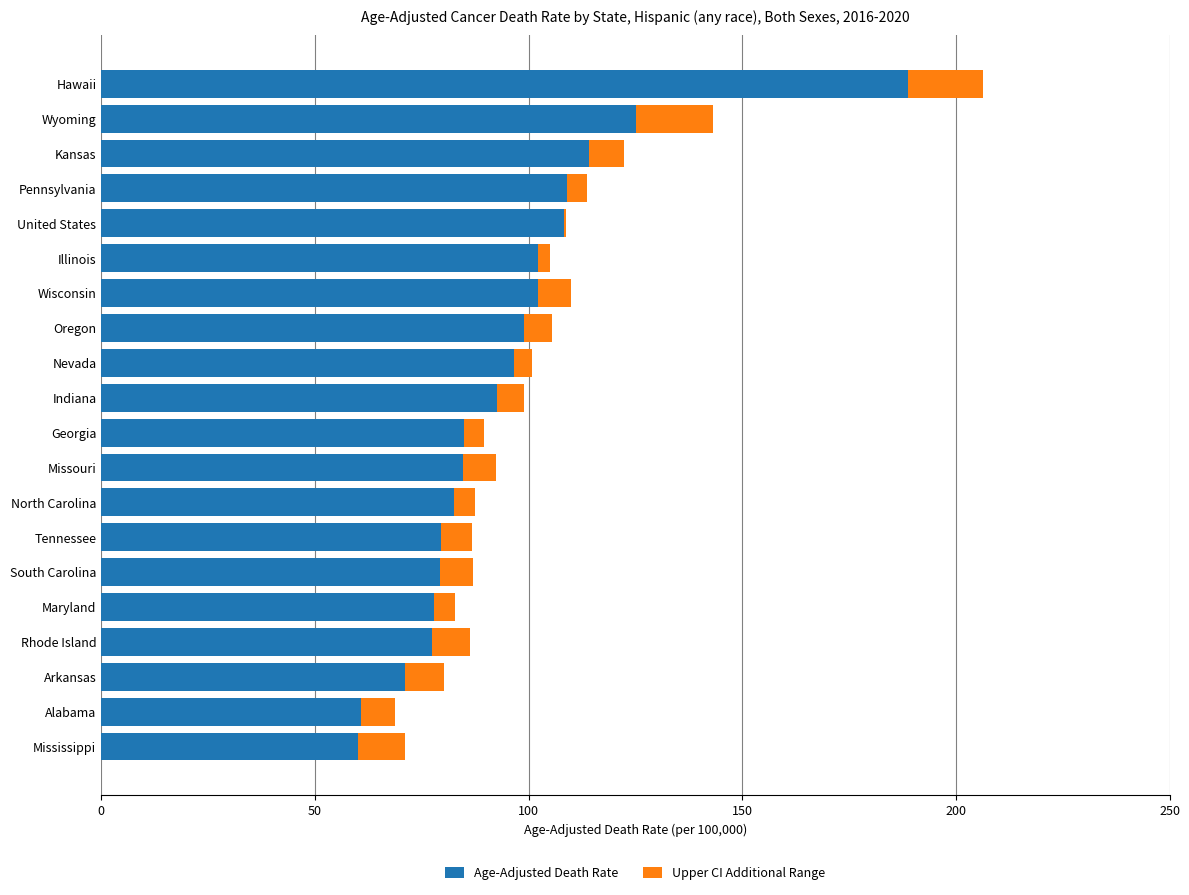

What is the sum of all Age-Adjusted Death Rate values?

1896.2